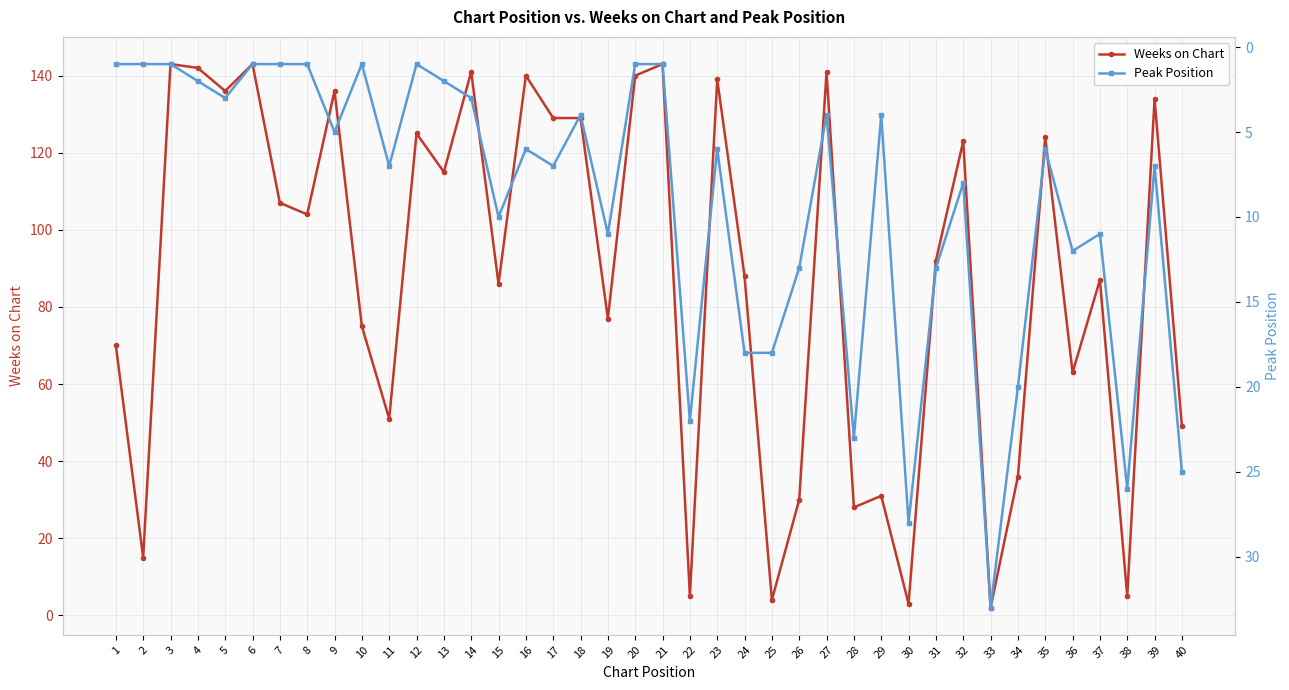

What is the sum of all Peak Position values?

367